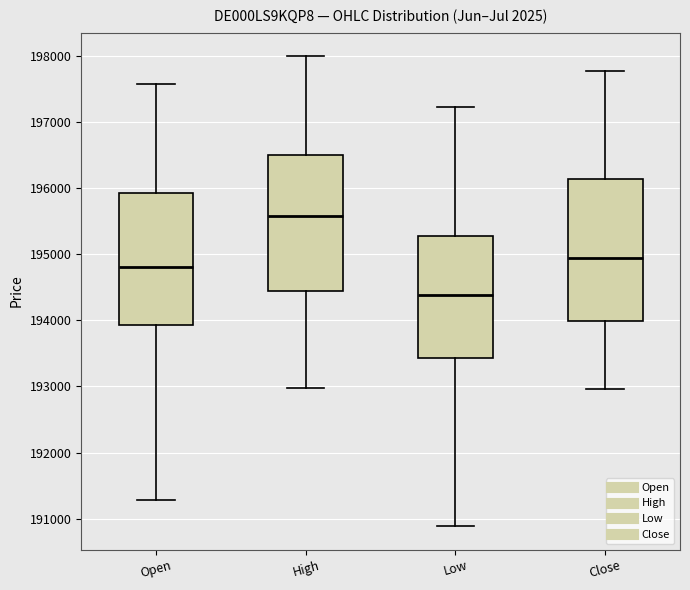

Where does the upper whisker of the box for Open end on the y-axis? The values are not printed on the chart, so give them approximately, as read against the axis.

197600